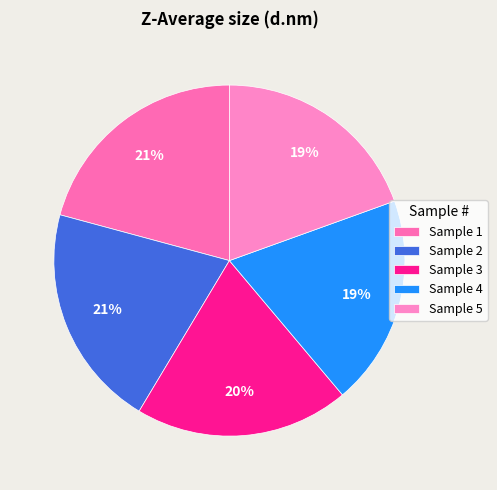

How many slices are in this pie chart?

5